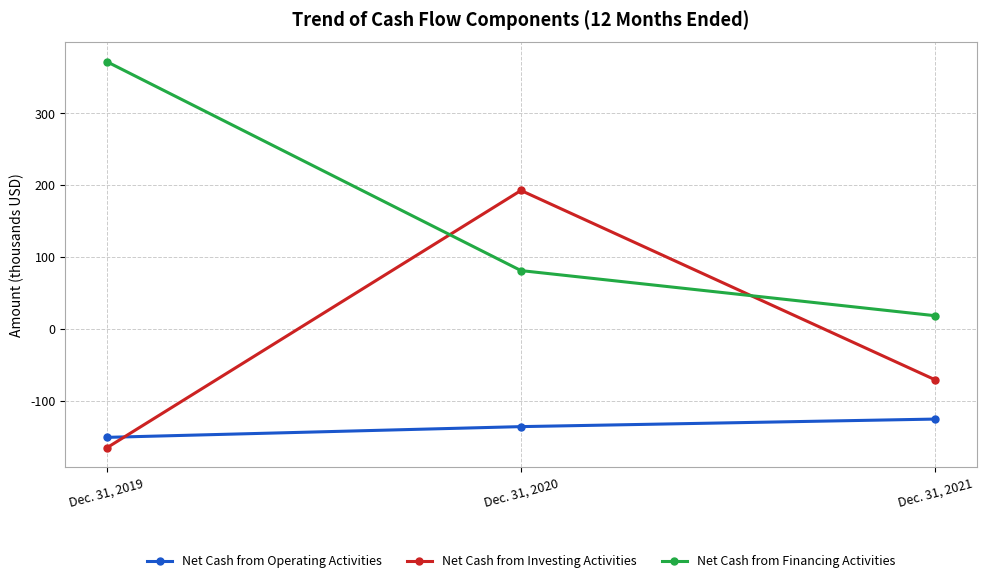

Does the chart display data point markers on the line(s)?

Yes